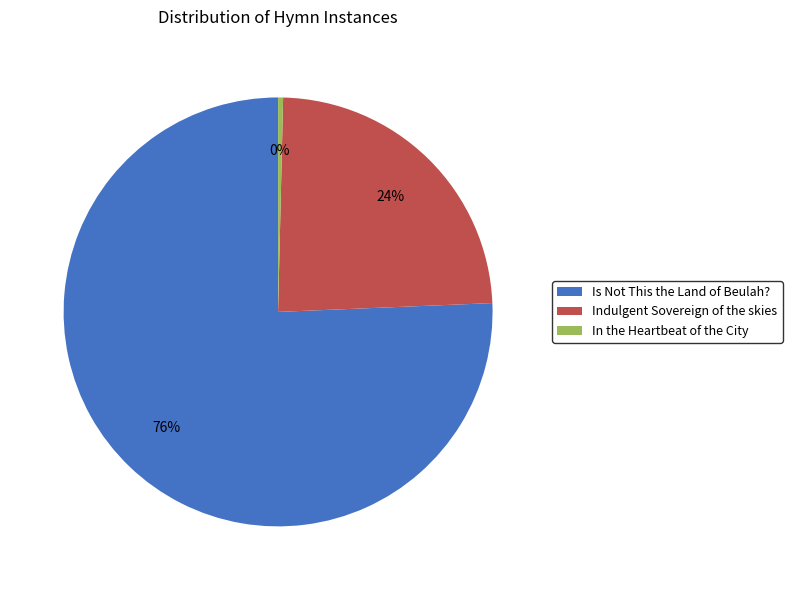

To the nearest percent, what portion does Indulgent Sovereign of the skies represent?

24%